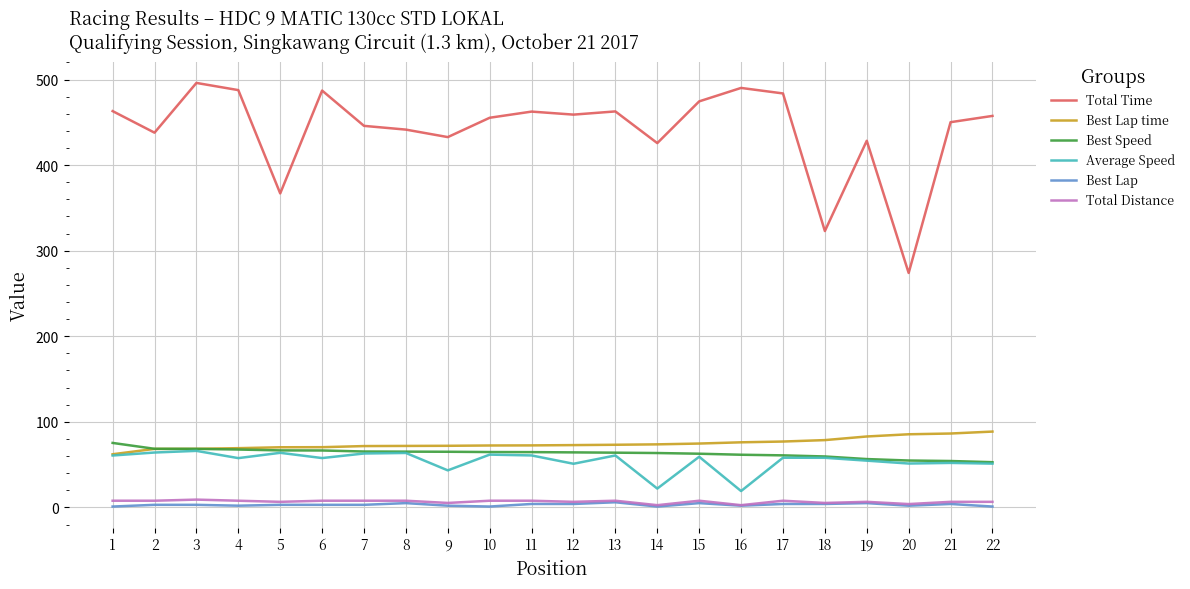

What is the sum of all Total Time values?

9704.9